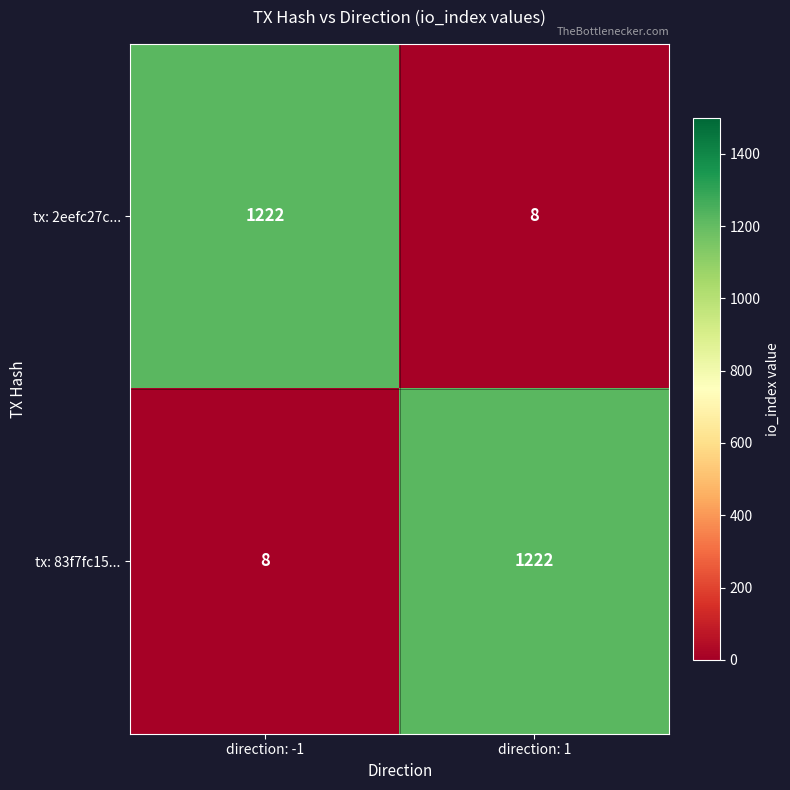

What is the difference between the tx: 83f7fc15... values at direction: -1 and direction: 1?

1214